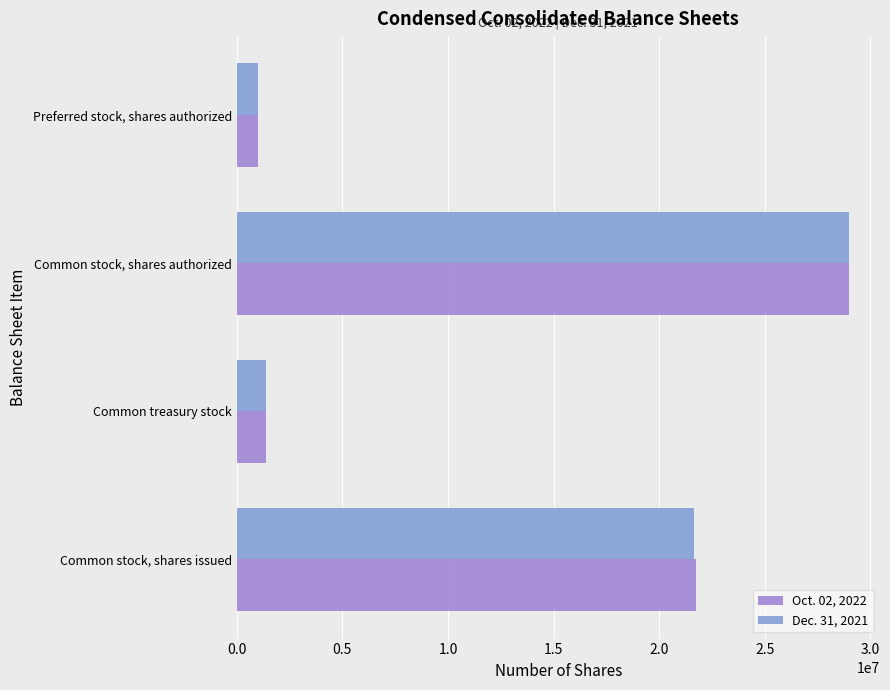

How many values in the Oct. 02, 2022 series are below 21735838?

2